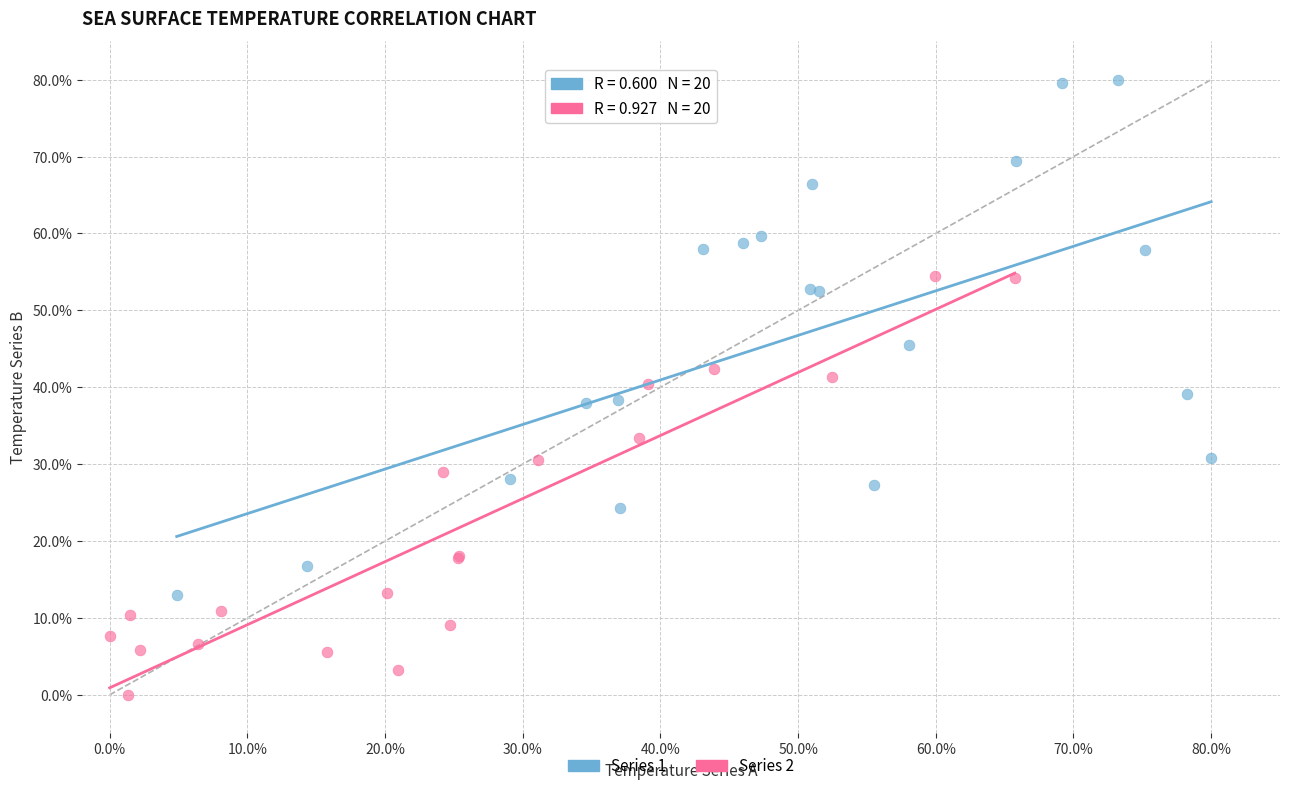

Which series reaches the maximum Y coordinate?

Series 1